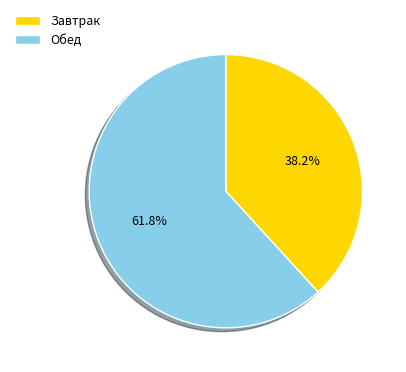

What percentage is NOT represented by Обед?

38.2%